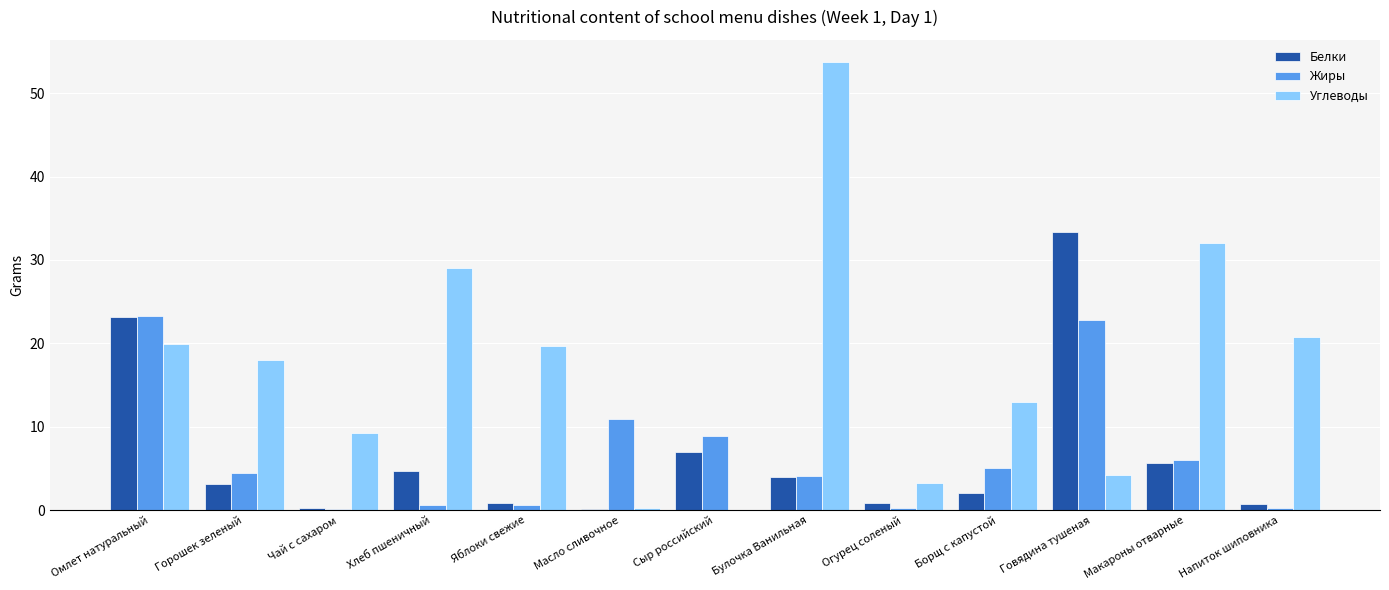

What is the sum of all Белки values?

85.6